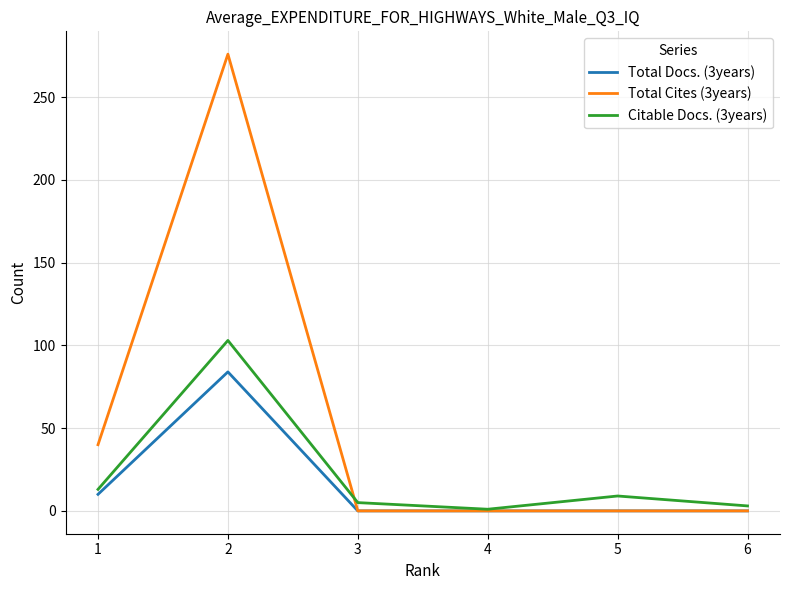

At which category does Total Docs. (3years) reach its first local peak?

2